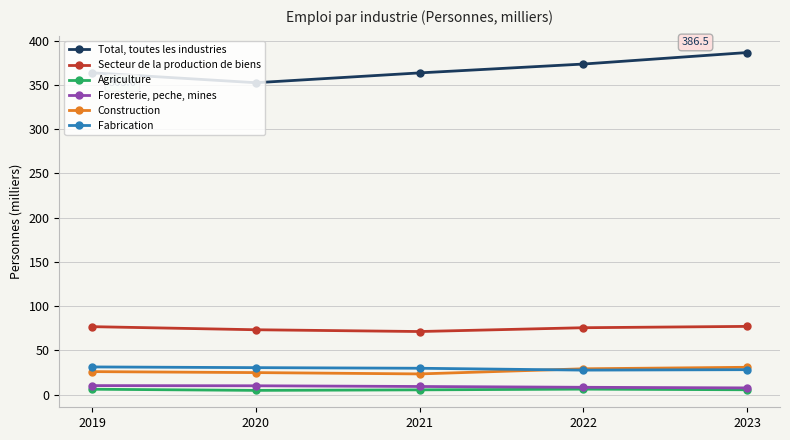

True or false: Total, toutes les industries and Fabrication cross at least once.

False